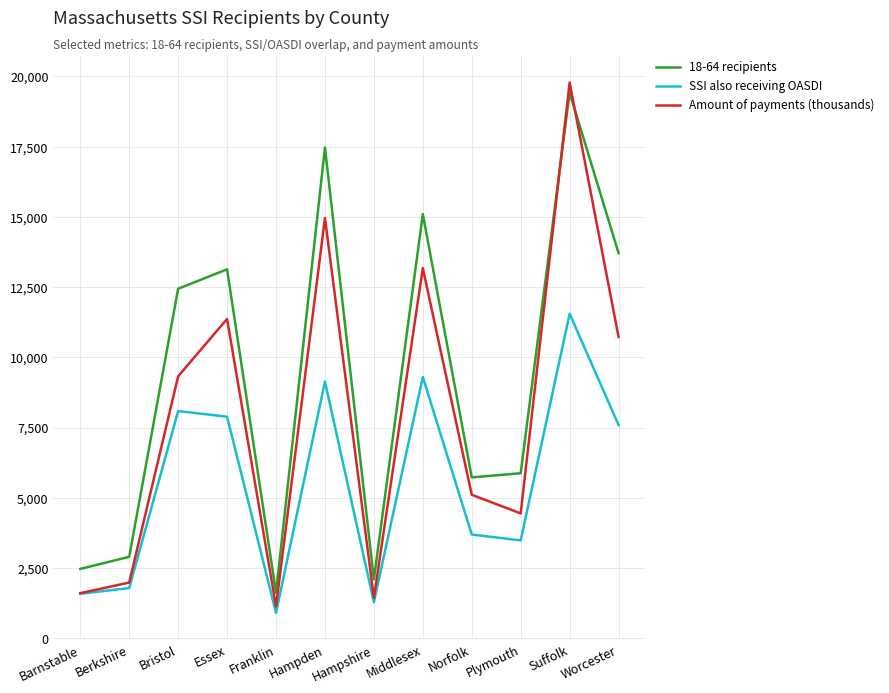

How many interior local valleys does the 18-64 recipients series have?

3